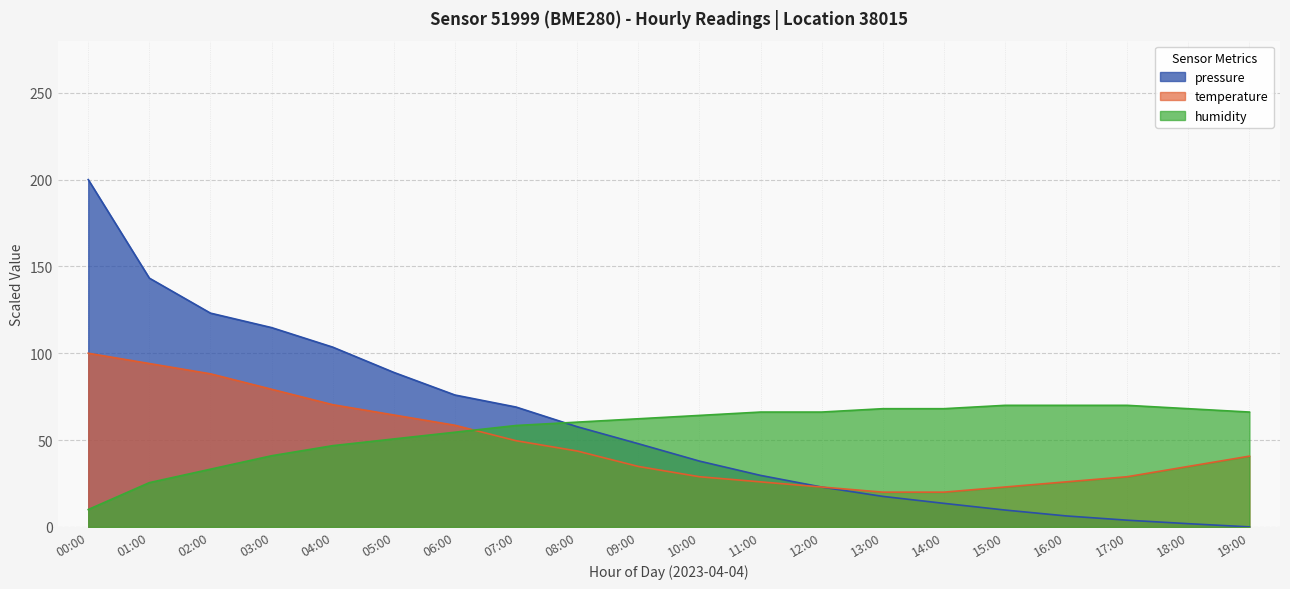

Does the chart display data point markers on the line(s)?

No